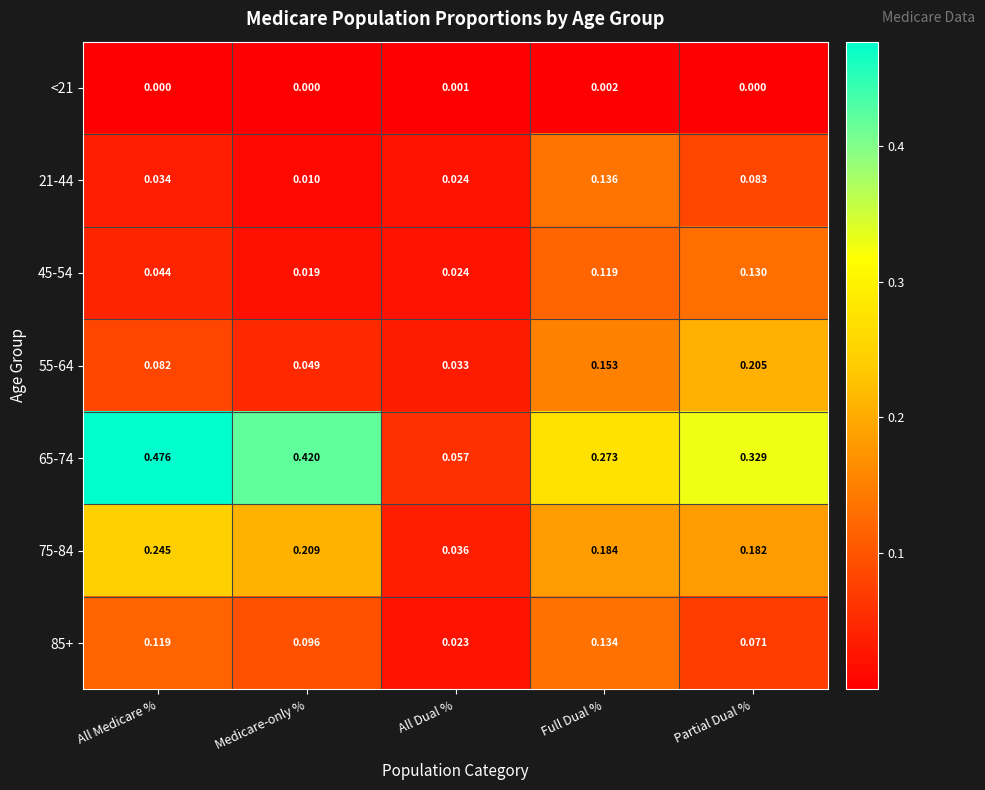

List the series in order of their peak value, lowest first.

<21, 45-54, 85+, 21-44, 55-64, 75-84, 65-74